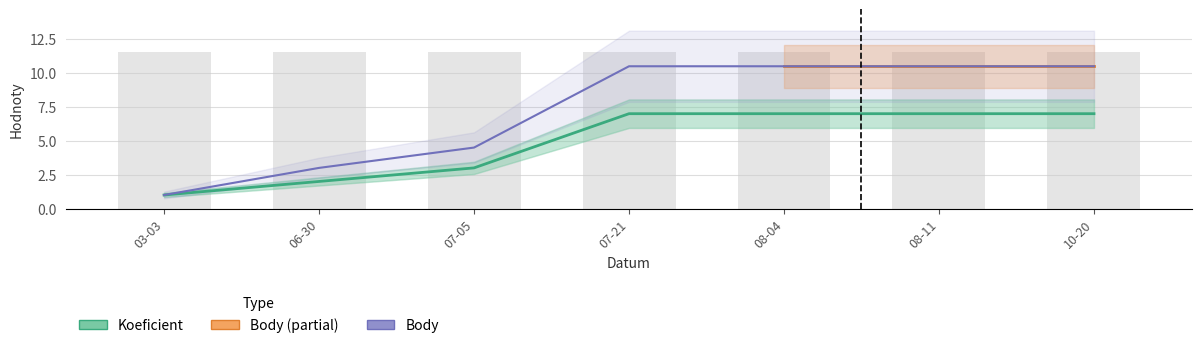

What is the total value across all series at 06-30?

5.0